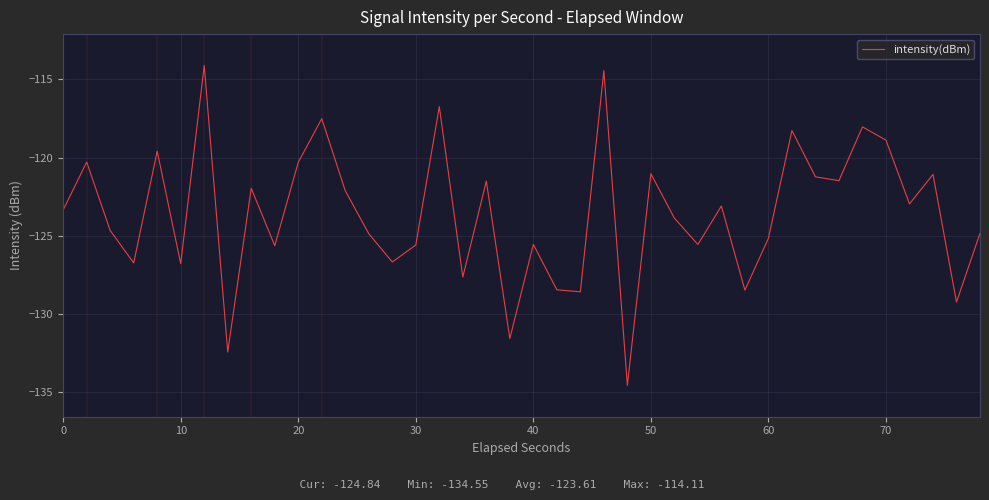

What is the difference between the maximum and minimum values?

20.4